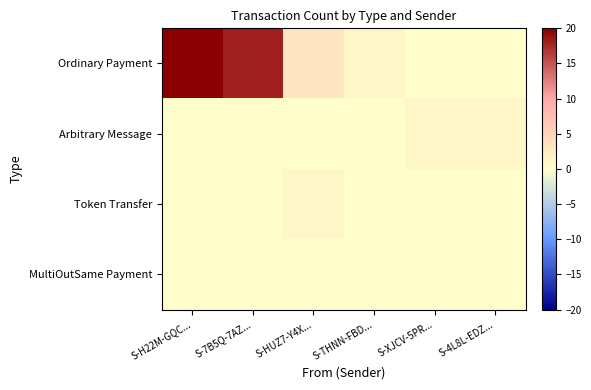

What is the total value across all series at S-4L8L-EDZ...?

1